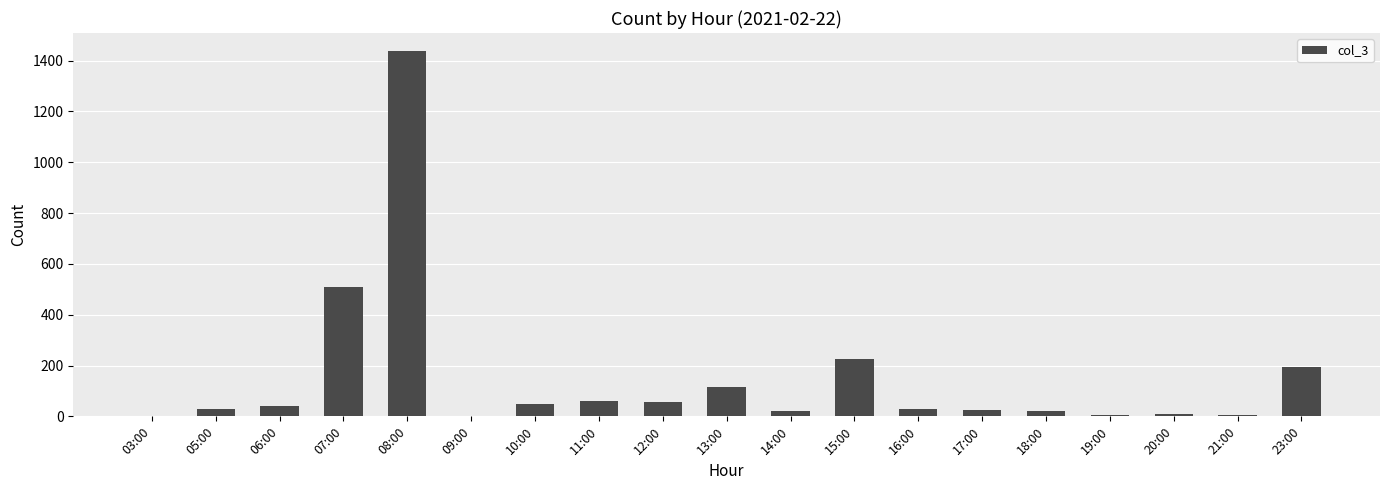

Is it true that the value at 06:00 is 39?

True